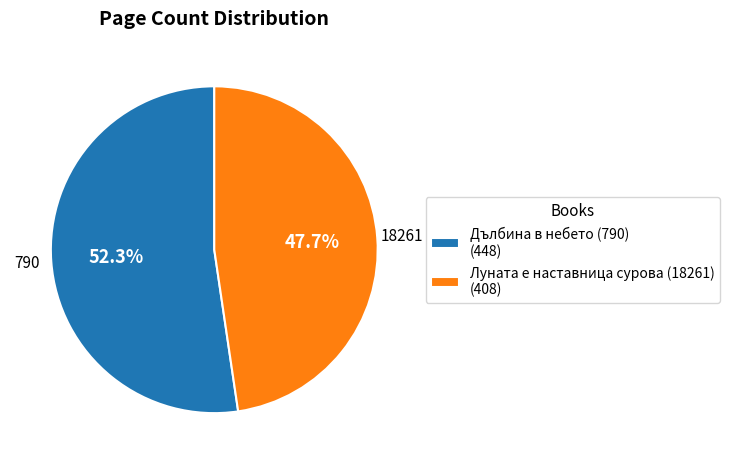

Between 18261 and 790, which is larger?

790